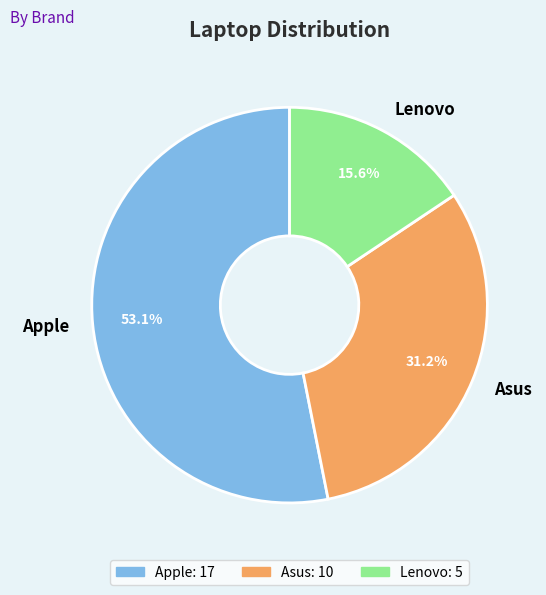

Between Apple and Asus, which is larger?

Apple